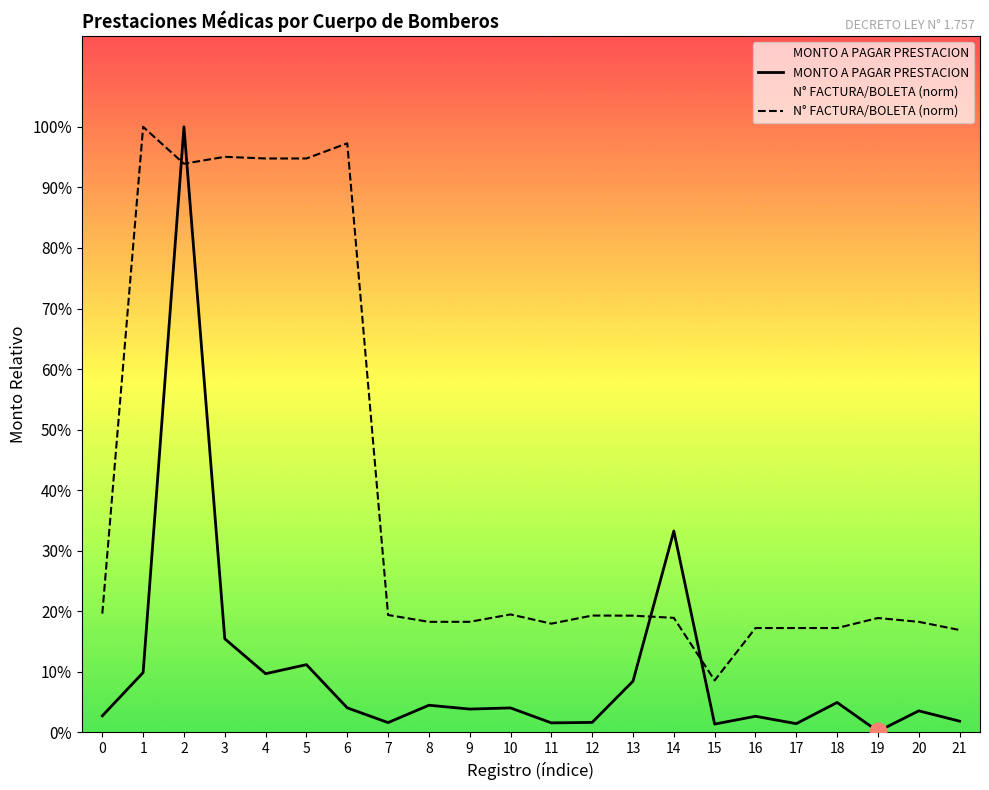

What is the value of the MONTO A PAGAR PRESTACION point at the 15th from the left?

805398.0